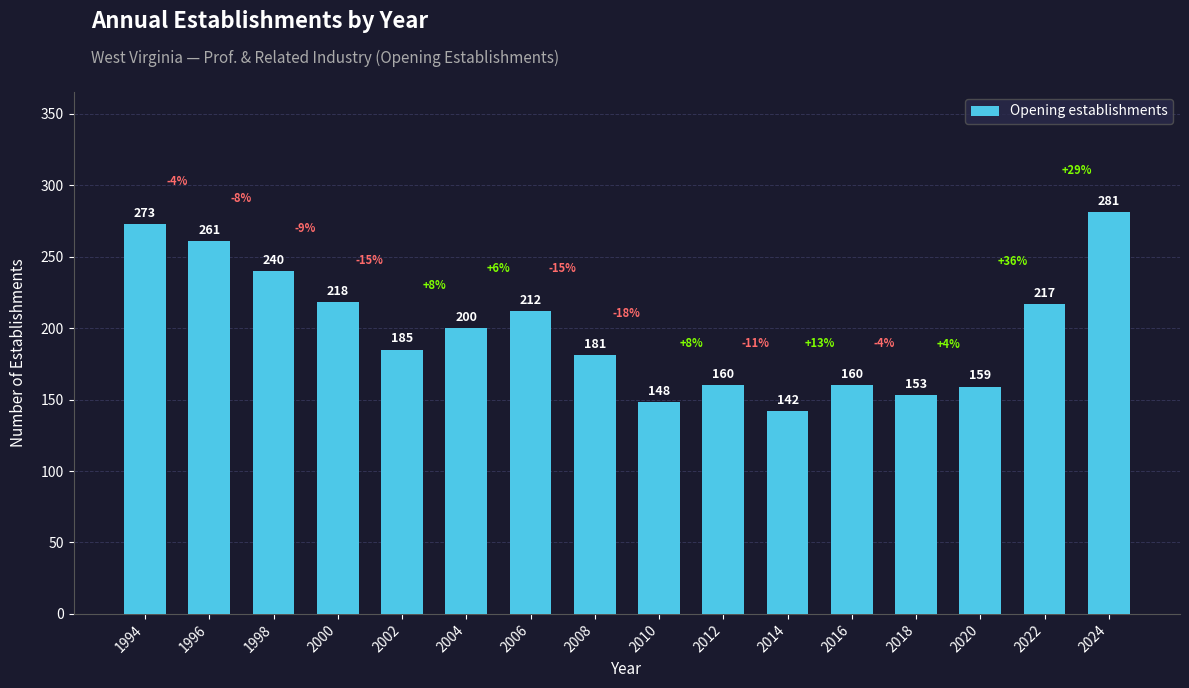

Reading right to left, list all the values displayed in this chart.

281	217	159	153	160	142	160	148	181	212	200	185	218	240	261	273